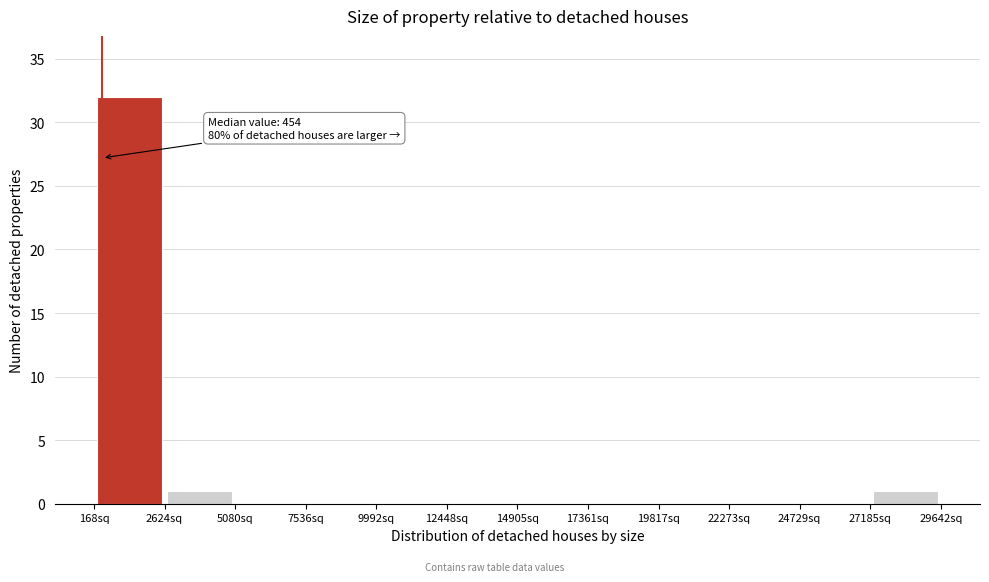

Over which range of the x-axis is the bar tallest?

0 to 2500